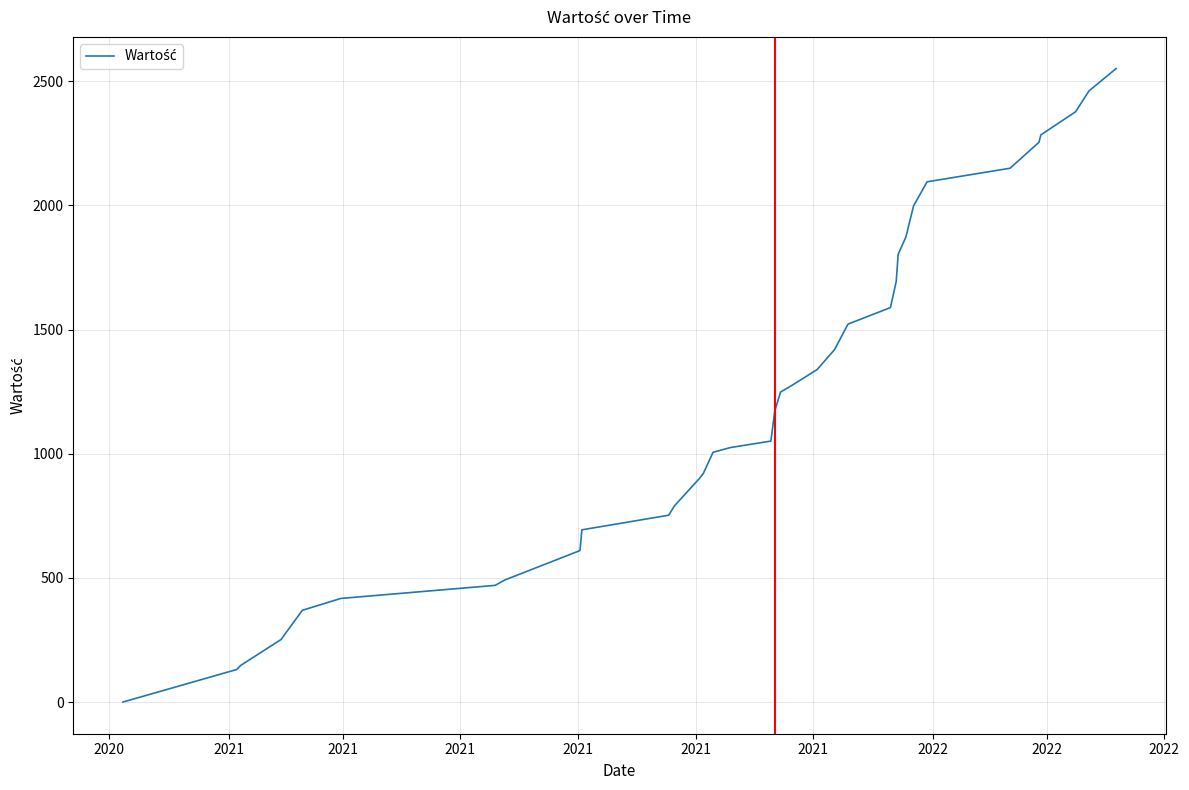

What is the greatest value displayed?

2550.6